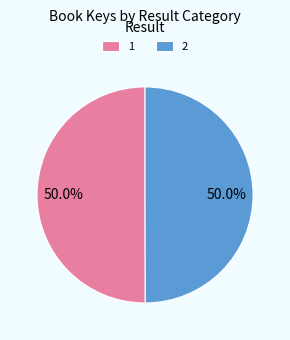

To the nearest percent, what is the average slice percentage?

50%